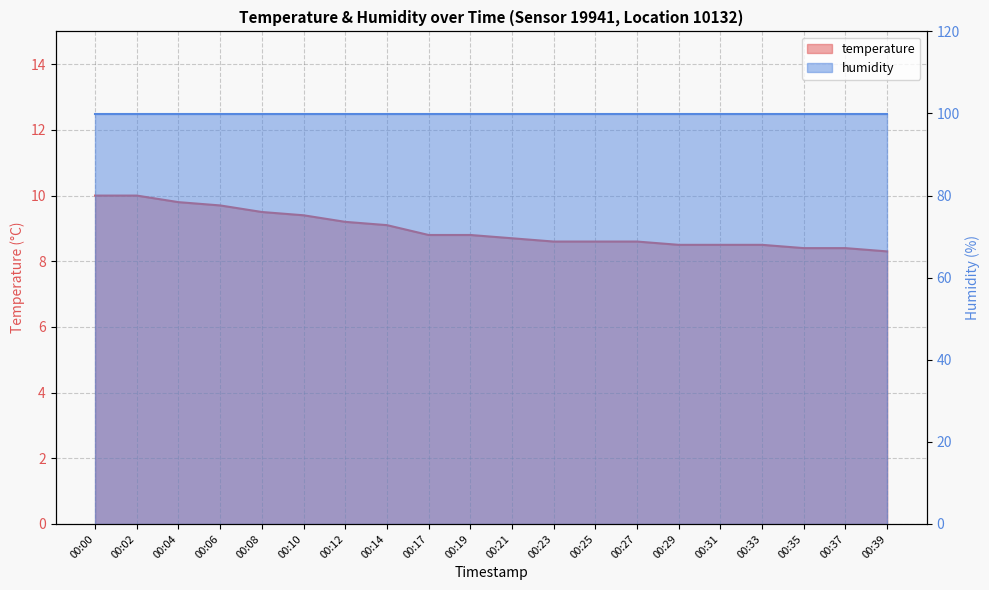

List the labels in order of value, largest first.

00:00, 00:02, 00:04, 00:06, 00:08, 00:10, 00:12, 00:14, 00:17, 00:19, 00:21, 00:23, 00:25, 00:27, 00:29, 00:31, 00:33, 00:35, 00:37, 00:39